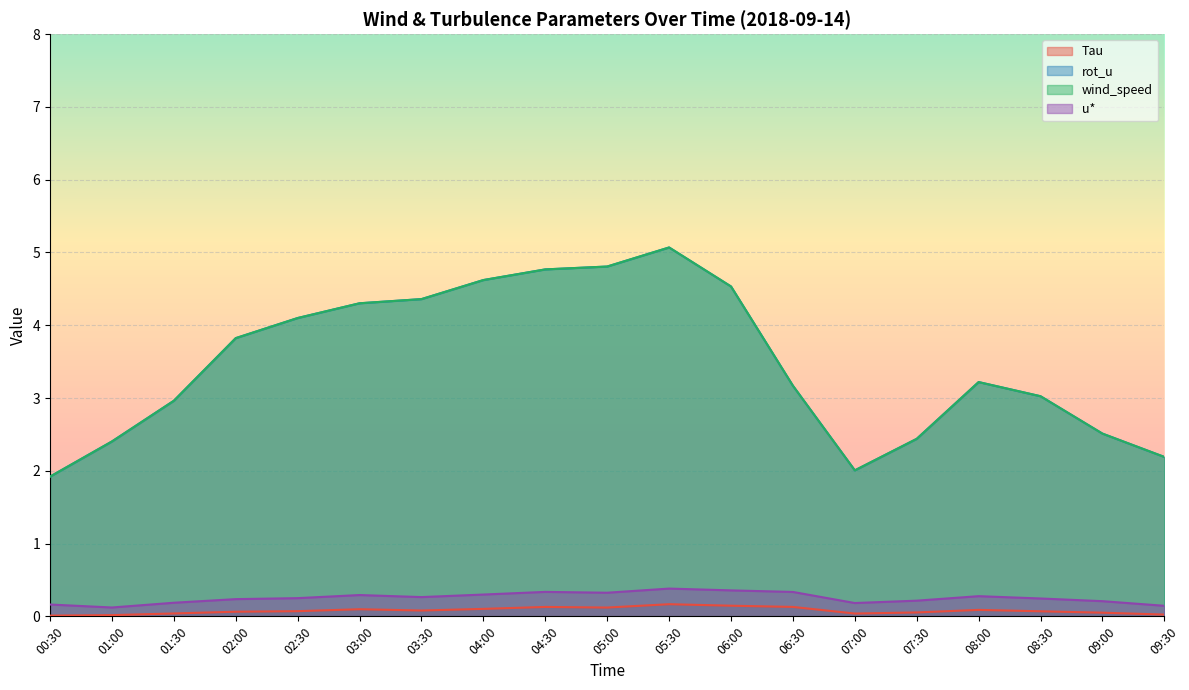

List the labels in order of Tau value, smallest first.

00:30, 01:00, 09:30, 07:00, 01:30, 09:00, 07:30, 02:00, 08:30, 02:30, 03:30, 08:00, 03:00, 04:00, 05:00, 04:30, 06:30, 06:00, 05:30